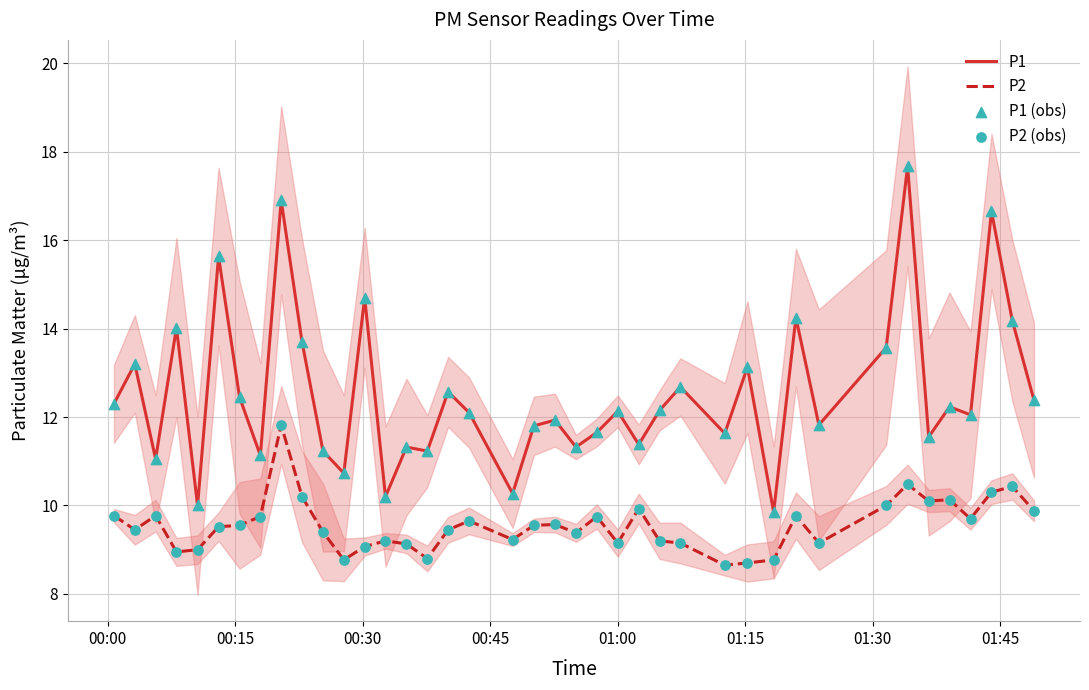

True or false: P2 and P1 intersect in this chart.

False